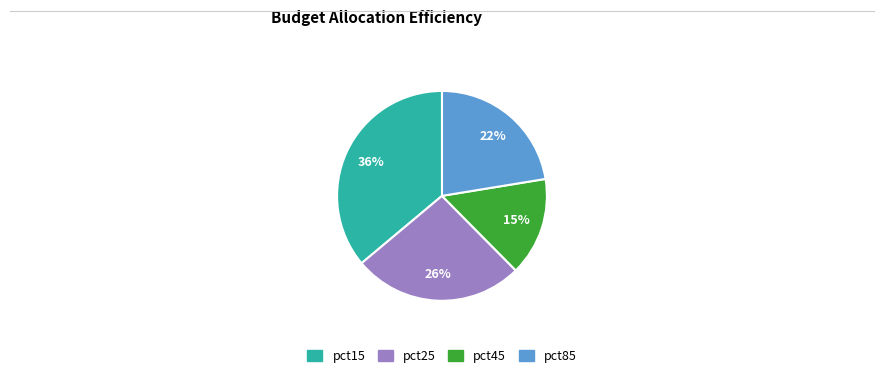

Is there any slice that represents more than half of the pie?

No